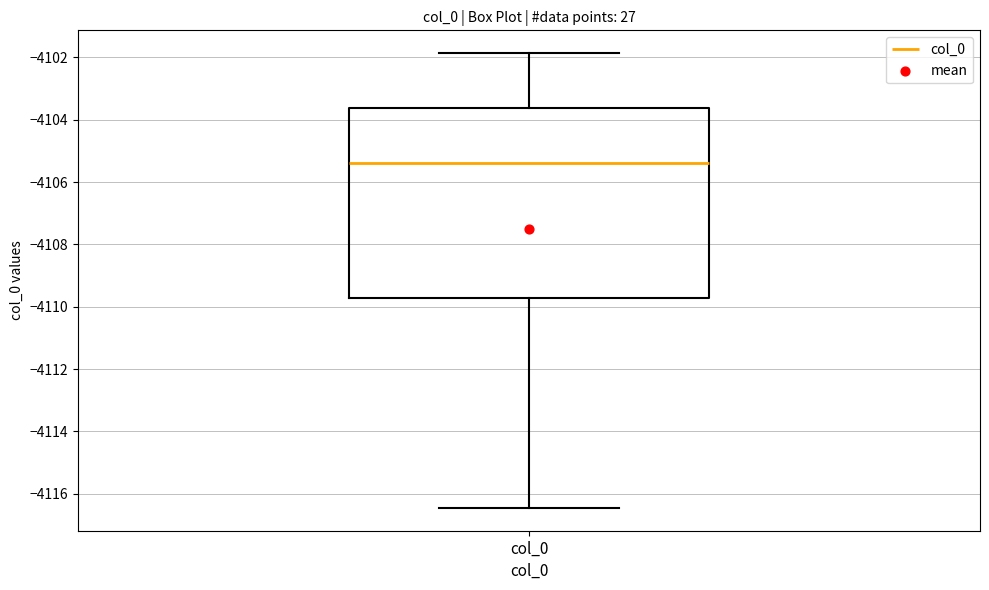

Read this box plot against the y-axis: the position of the median line, the range covered by the box, and the ends of both whiskers. The values are not printed on the chart, so give them approximately, as read against the axis.

median -4105.4, box -4109.8 to -4103.6, whiskers -4116.4 to -4101.8